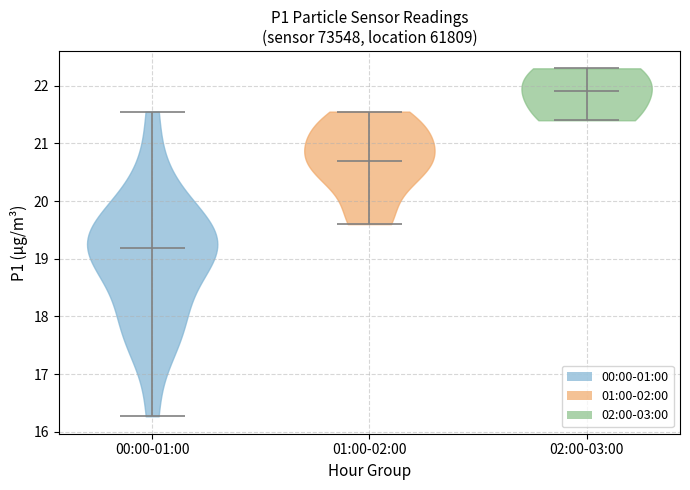

What is the lowest point the violin for 02:00-03:00 reaches on the y-axis? The values are not printed on the chart, so give them approximately, as read against the axis.

21.4